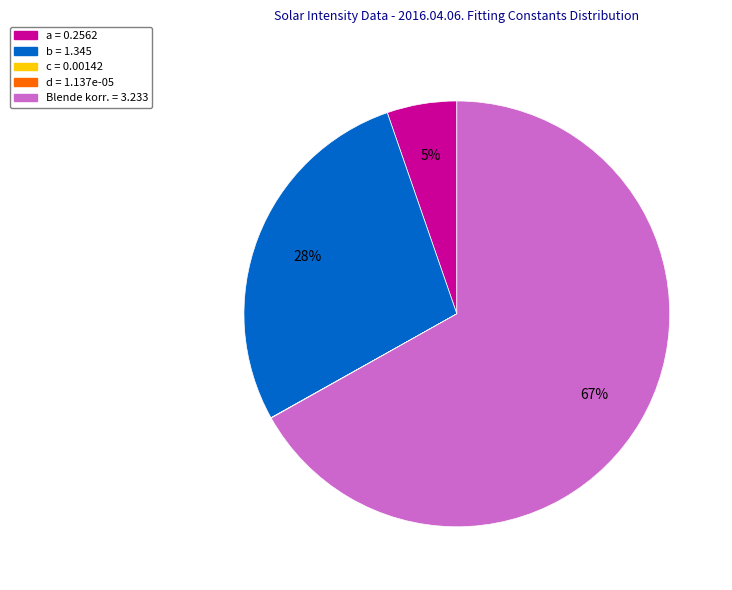

The Blende korr. = 3.233 slice represents 74% of the pie. True or false?

False